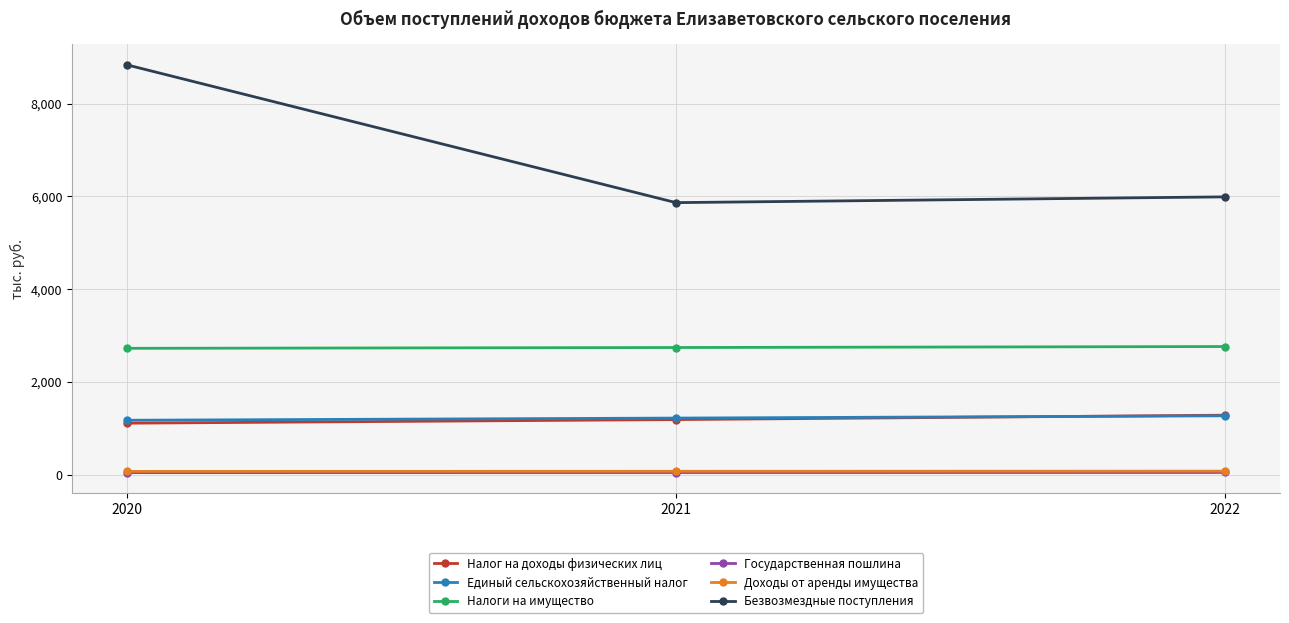

At which label is Доходы от аренды имущества closest to 70?

2021